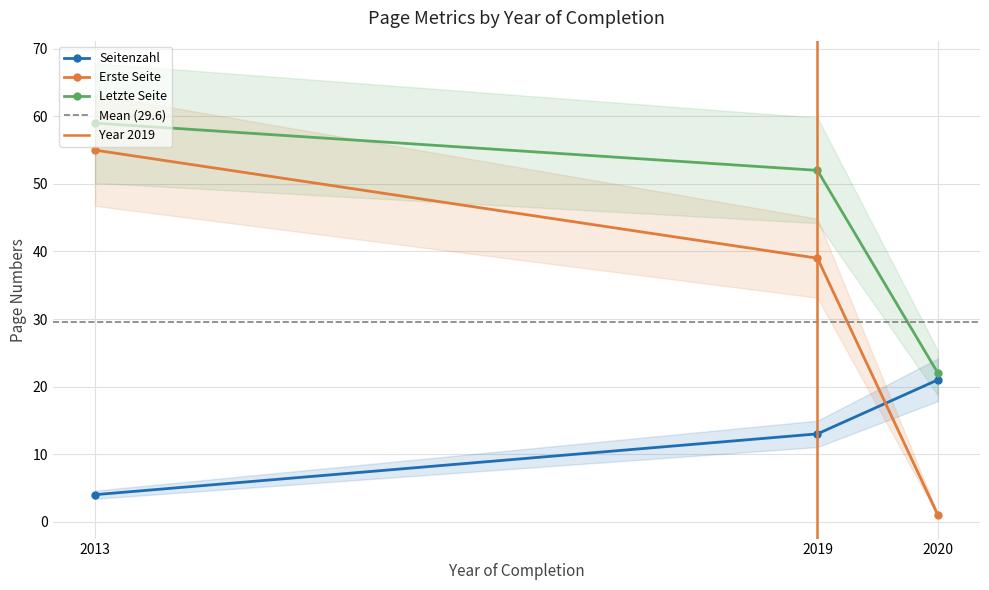

Rank the categories by Seitenzahl value from highest to lowest.

2020, 2019, 2013